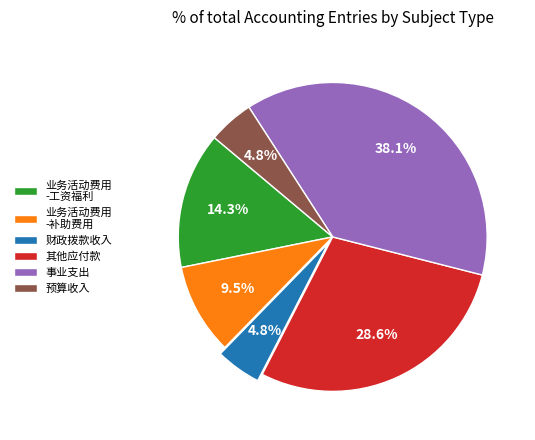

Which category has the biggest portion of the pie?

事业支出